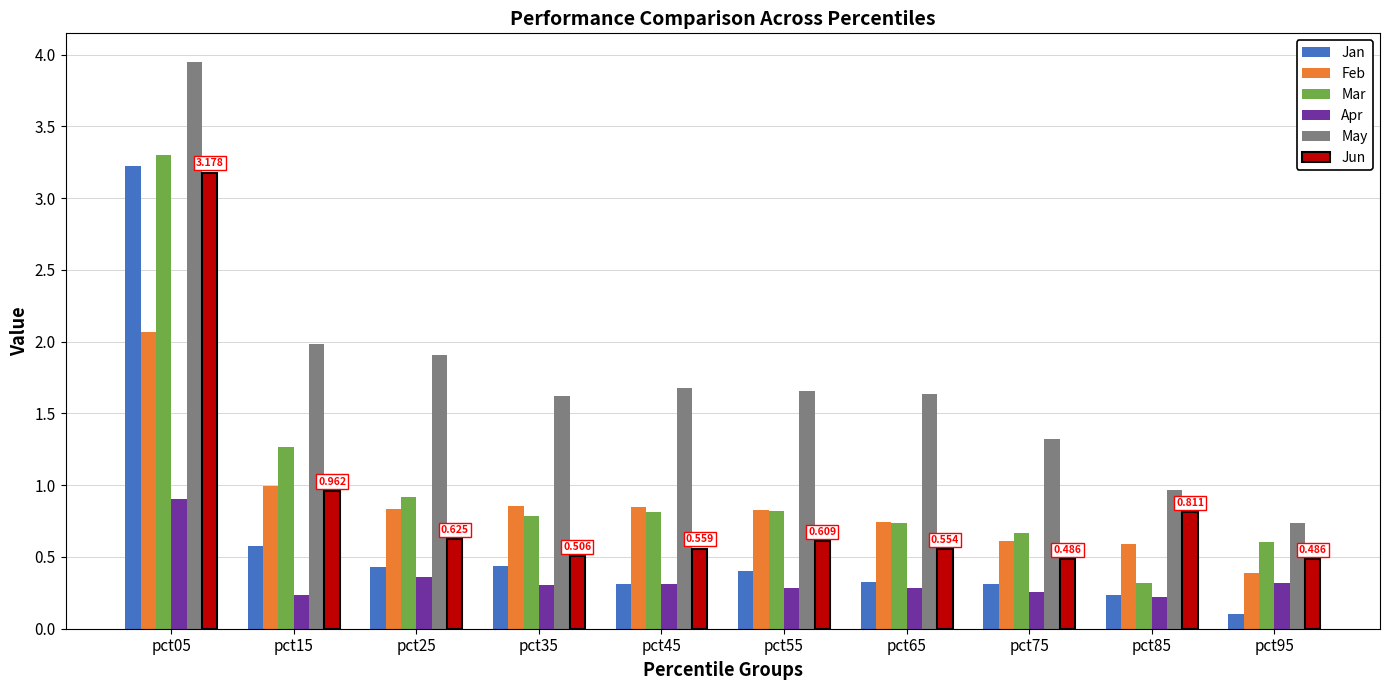

How many bars are there in each group?

6